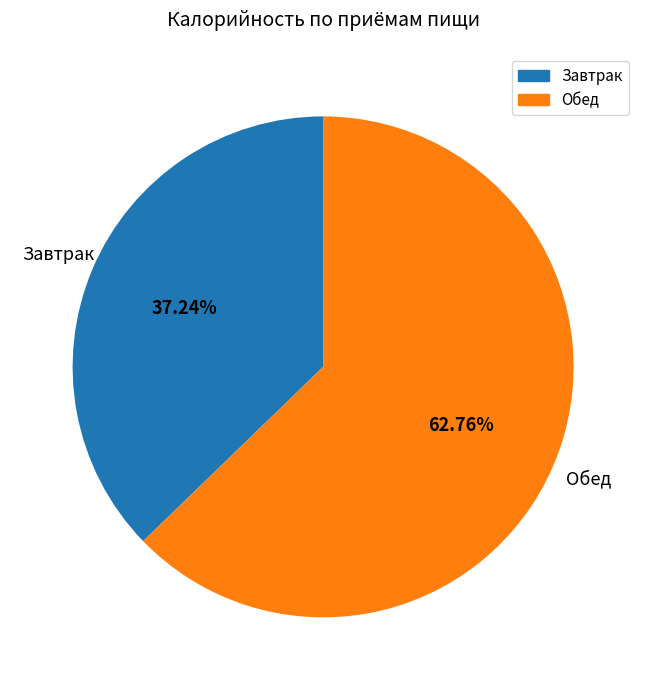

To the nearest percent, what percentage of the pie is Завтрак?

37%